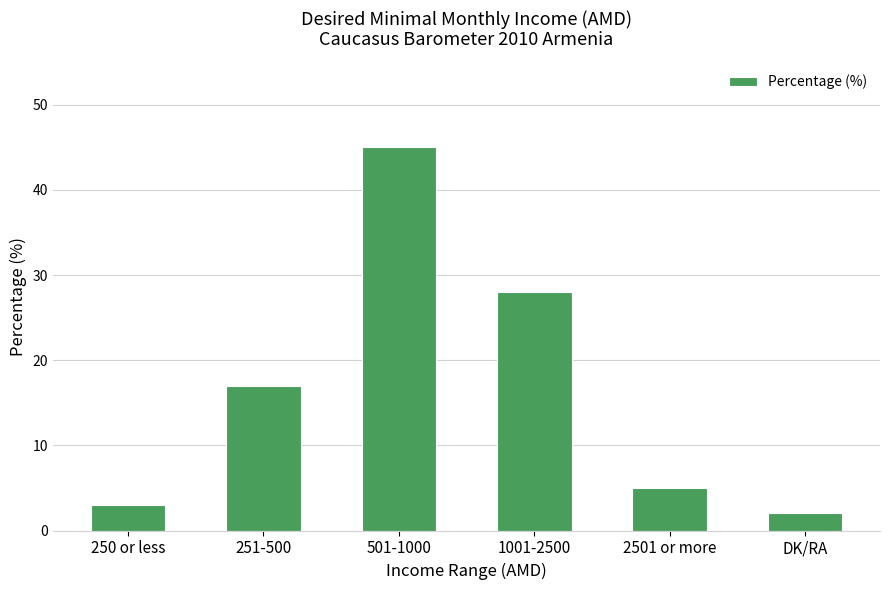

Reading right to left, list all the values displayed in this chart.

2	5	28	45	17	3